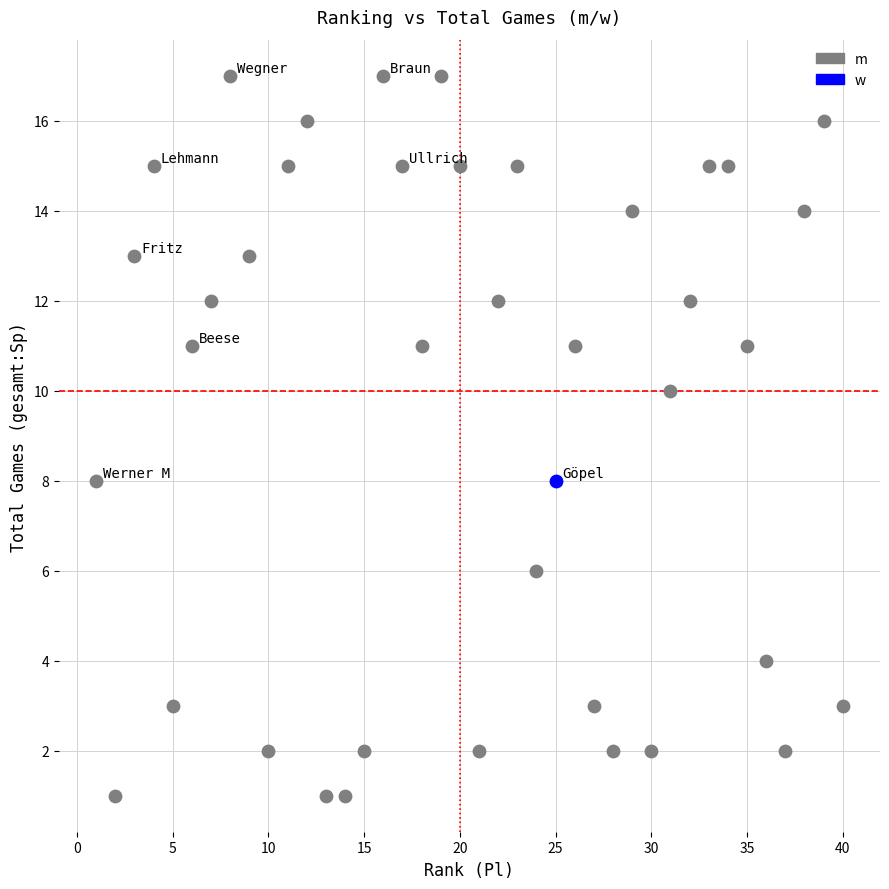

What are all the series names shown in the legend?

m, w